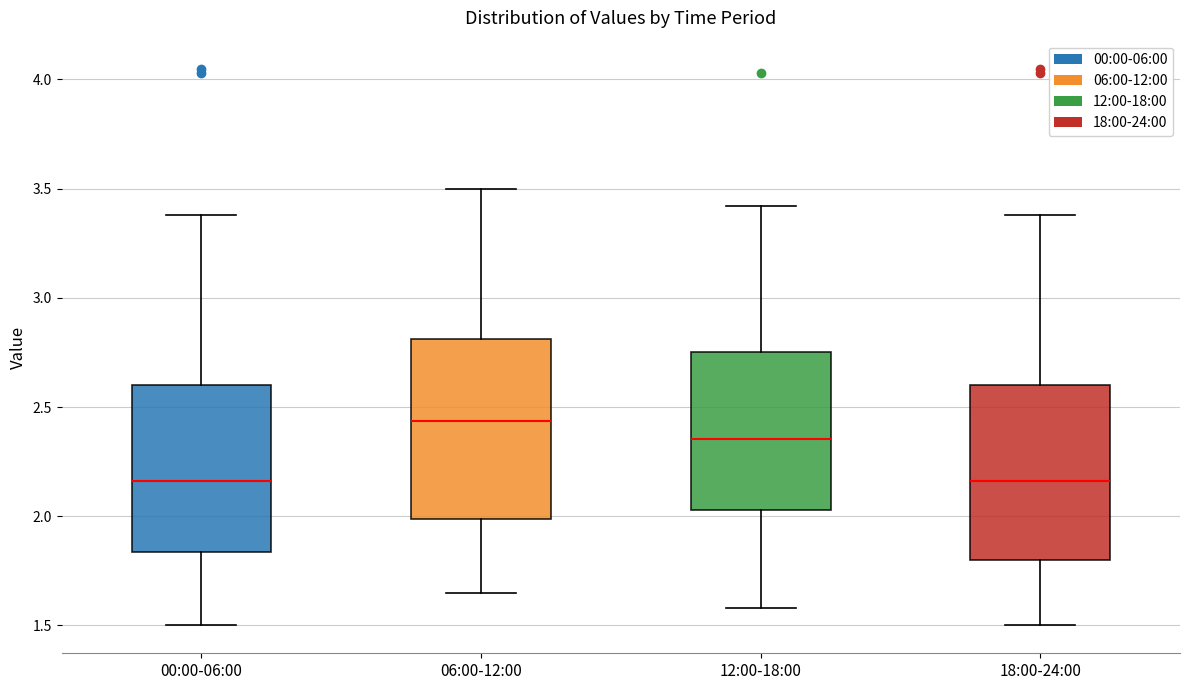

Reading left to right, transcribe this box plot: for each box, give where its median line is, the range the box spans, and where its two whiskers end, as read against the y-axis. The values are not printed on the chart, so give them approximately, as read against the axis.

00:00-06:00: median 2.15, box 1.85 to 2.60, whiskers 1.50 to 3.40
06:00-12:00: median 2.45, box 2.00 to 2.80, whiskers 1.65 to 3.50
12:00-18:00: median 2.35, box 2.05 to 2.75, whiskers 1.60 to 3.40
18:00-24:00: median 2.15, box 1.80 to 2.60, whiskers 1.50 to 3.40